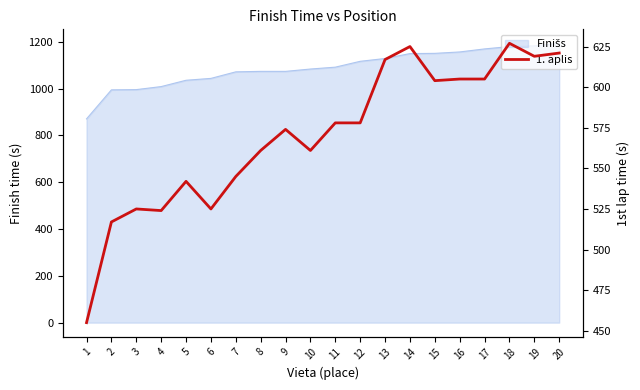

Which category has the lowest value across all series?

1